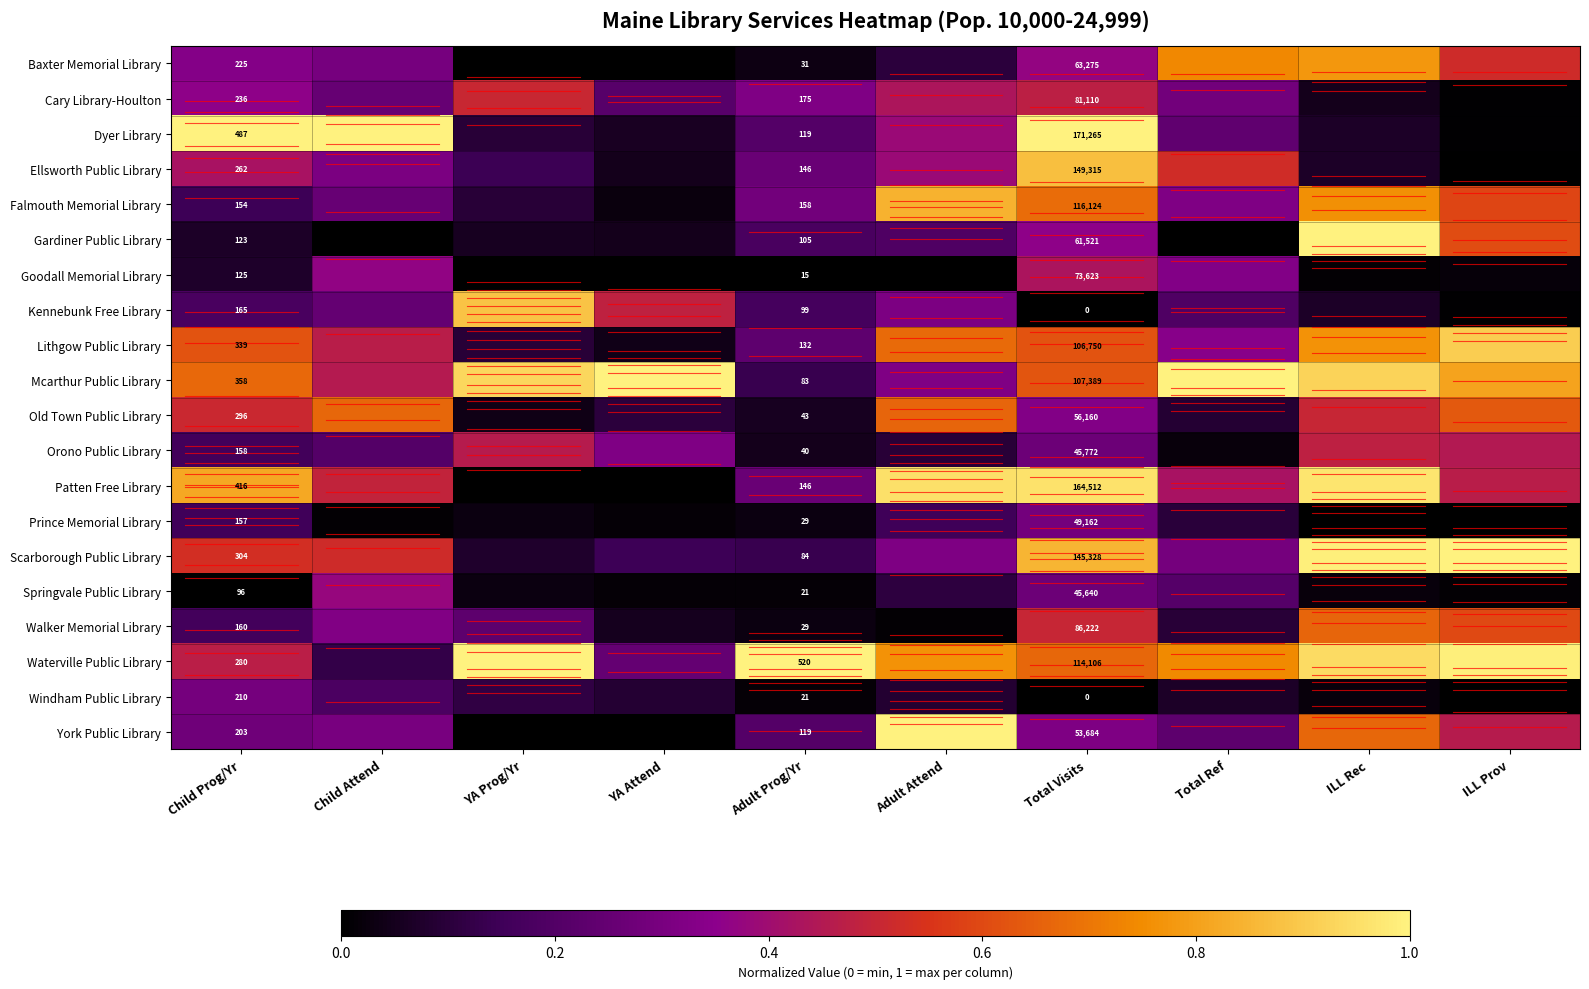

At which category is the sum across all series the highest?

Total Visits